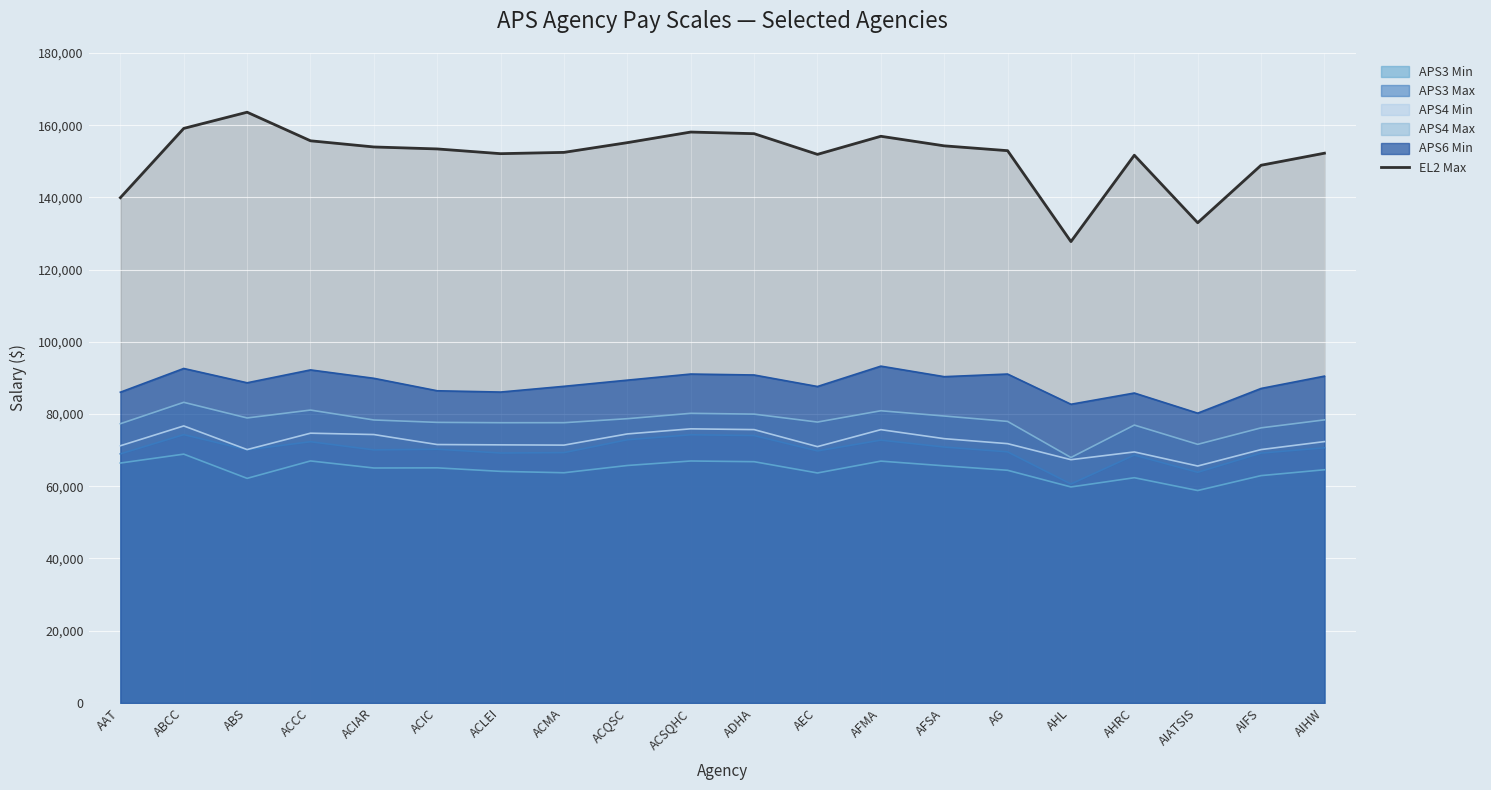

At which label is the value closest to 145685?

AIFS